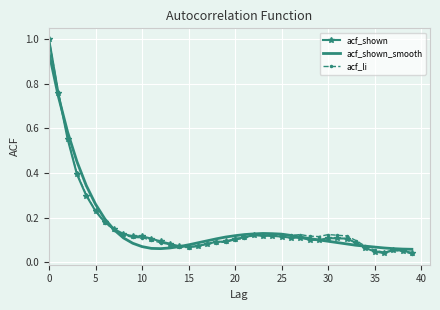

What is the greatest value displayed?

1.0